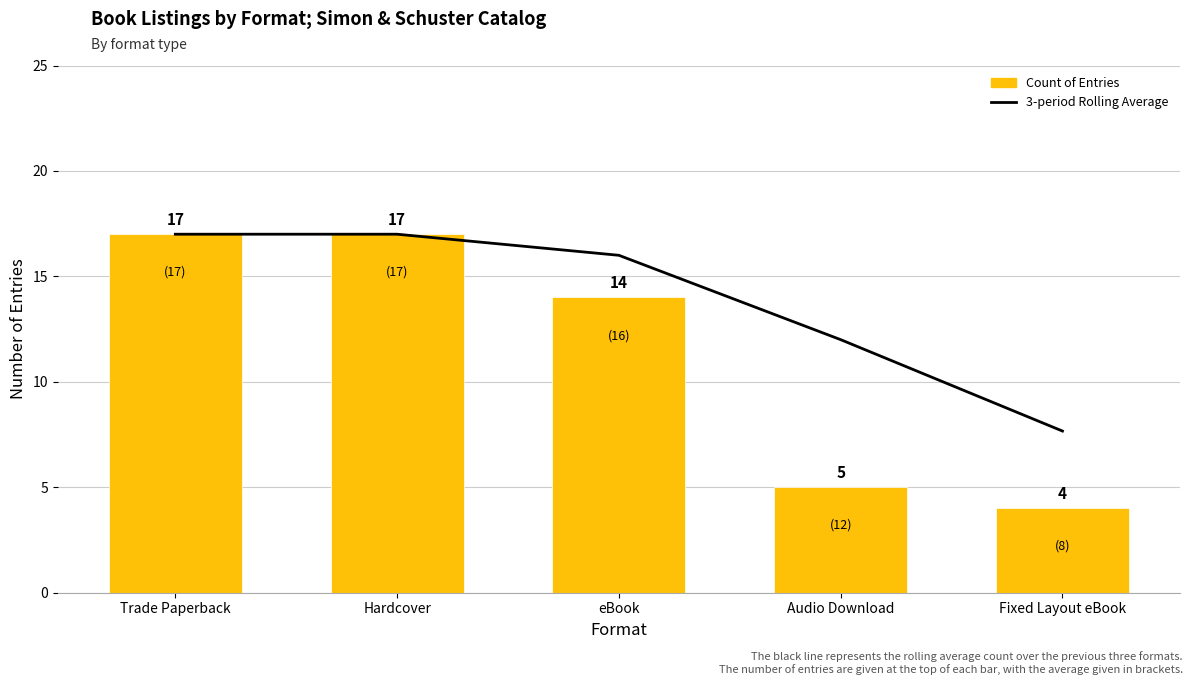

True or false: 3-period Rolling Average has a value of 10.9 at Hardcover.

False